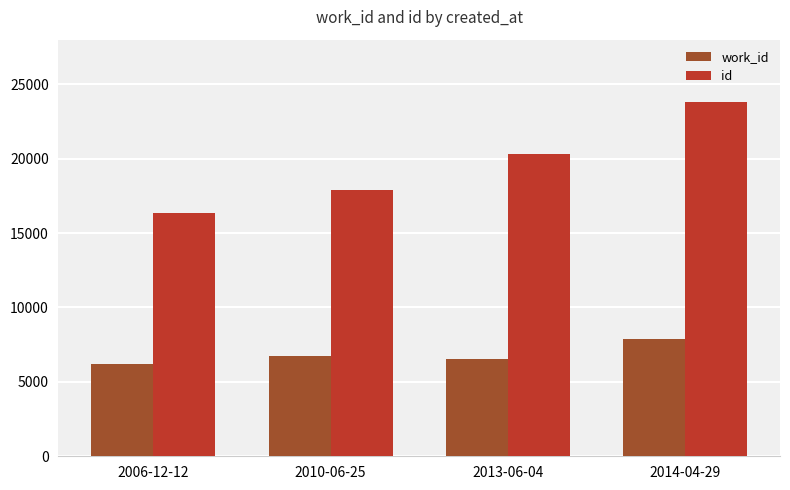

Rank the series at 2006-12-12 from highest to lowest value.

id, work_id